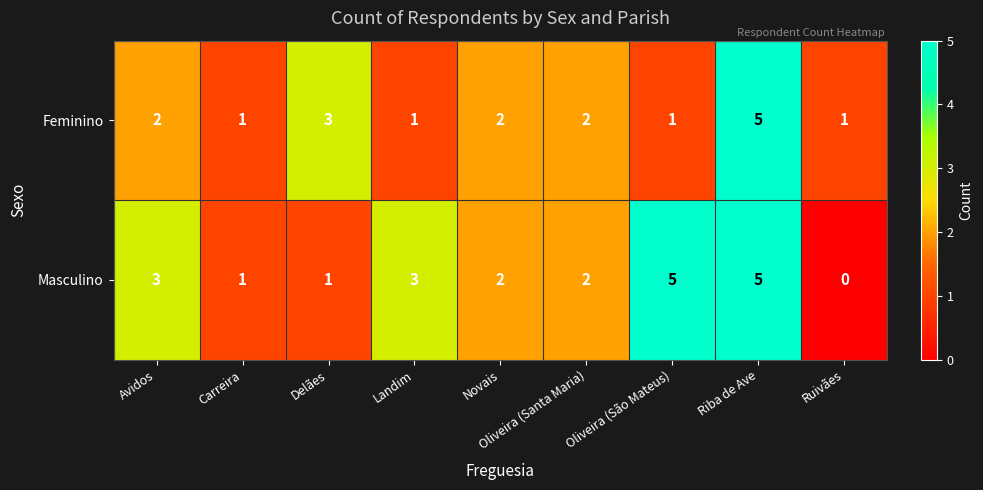

List the series in order of their overall mean, lowest first.

Feminino, Masculino